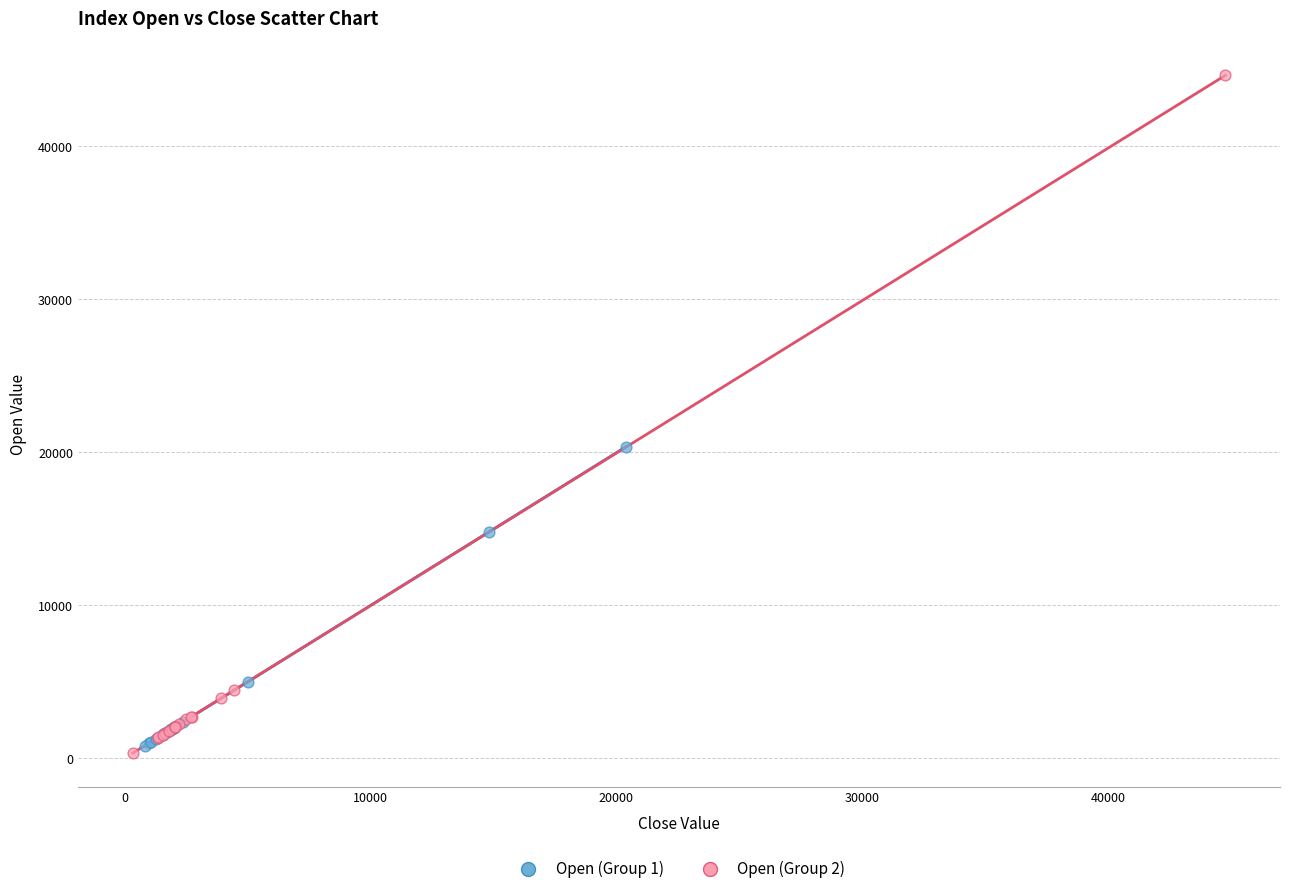

What are all the series names shown in the legend?

Open (Group 1), Open (Group 2)